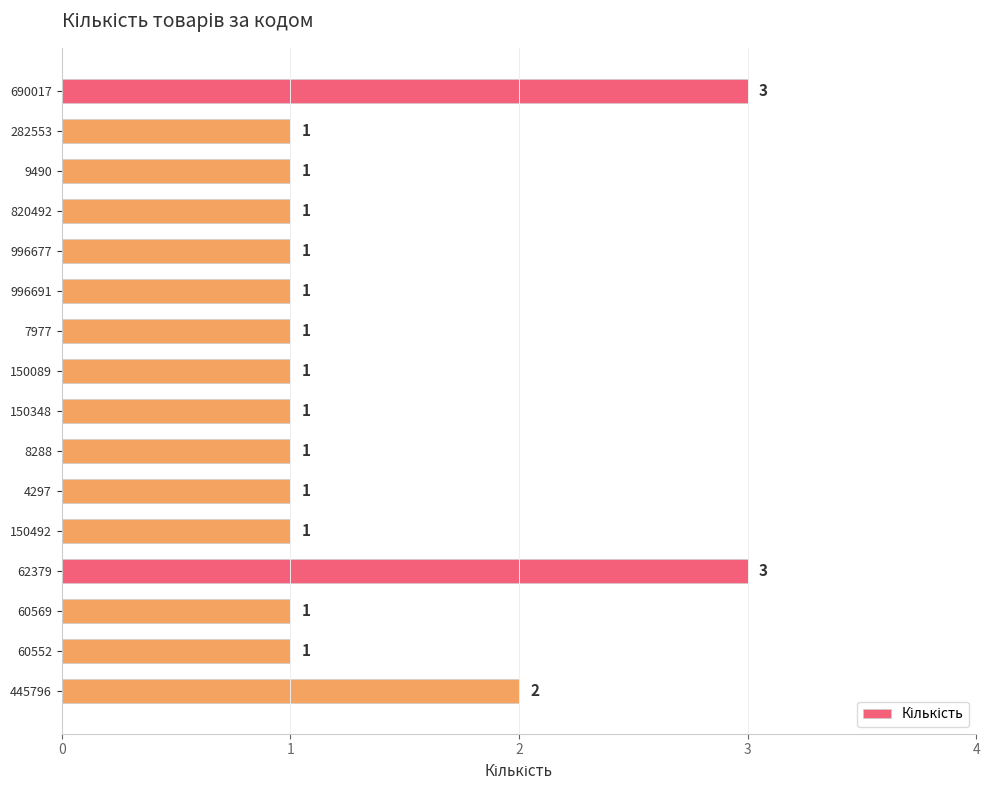

What is the difference between the second highest and minimum values?

2